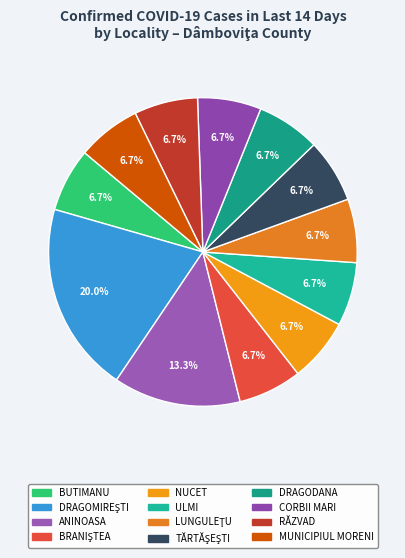

How many segments does this pie chart have?

12